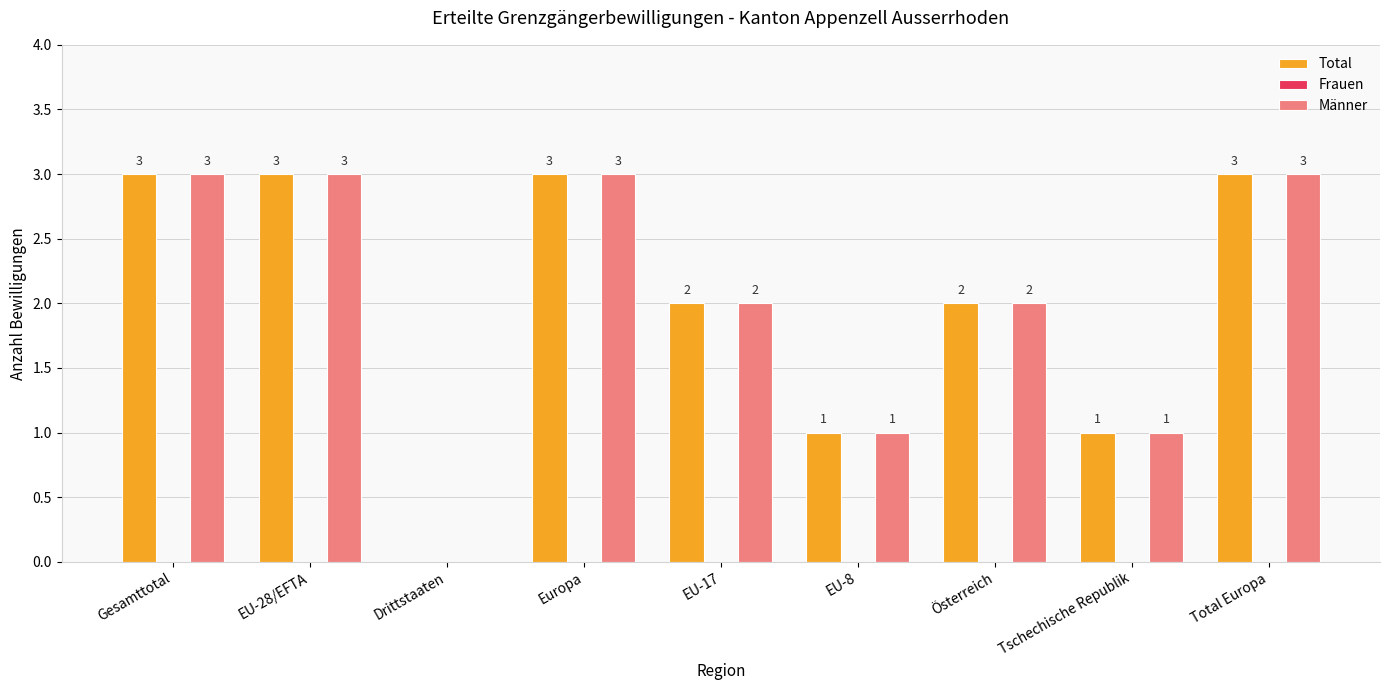

Count the number of data series in this chart.

2